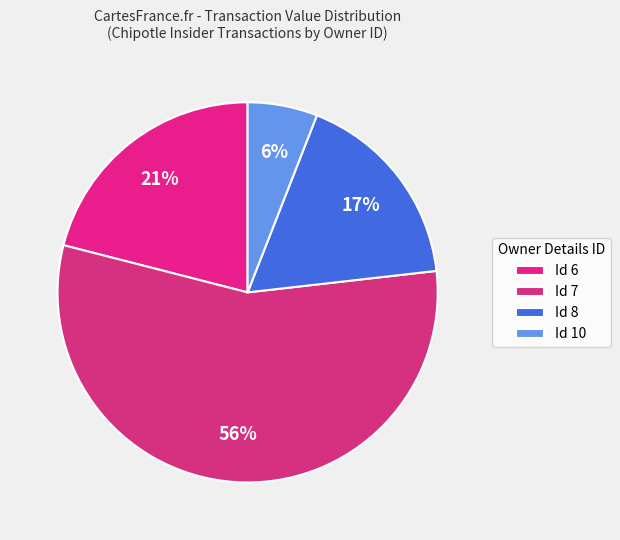

How many slices are in this pie chart?

4